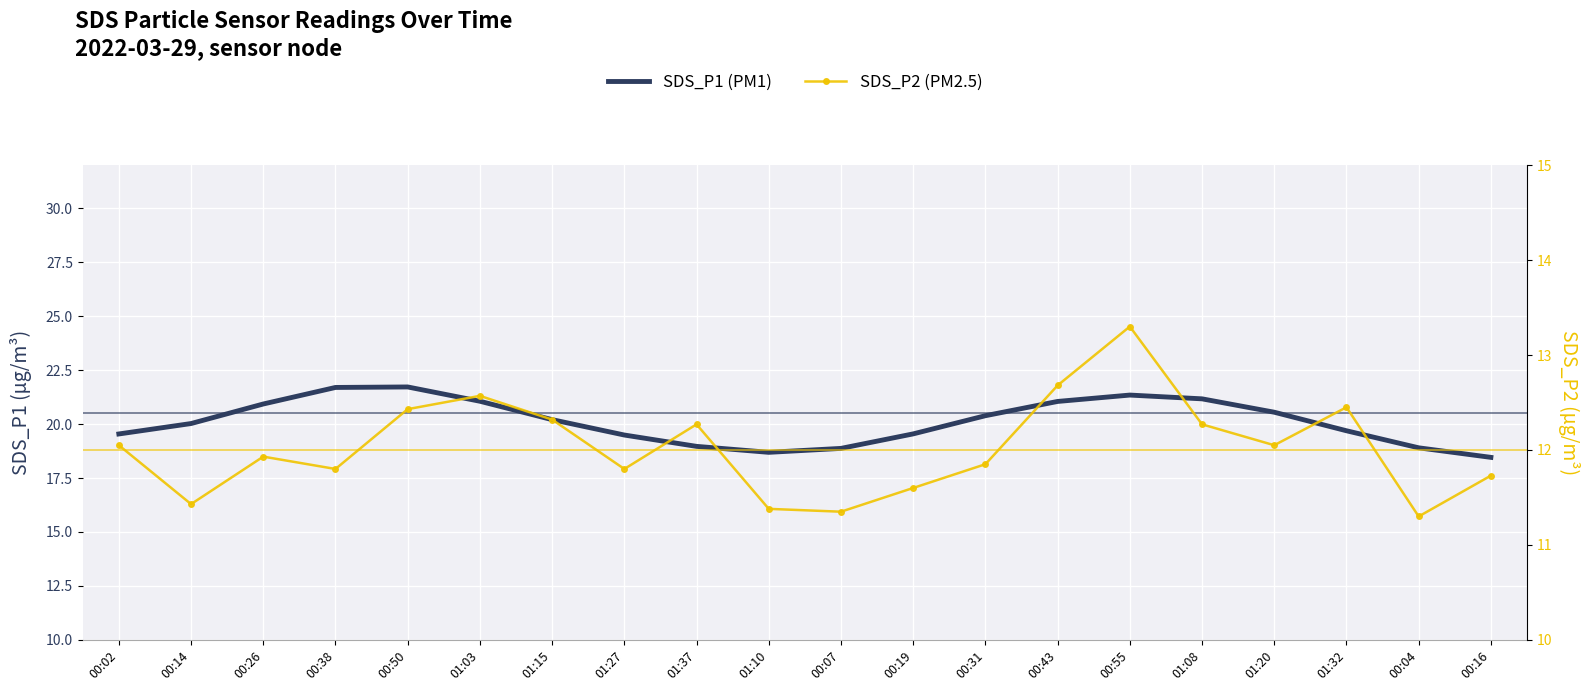

How many interior local peaks does the SDS_P1 series have?

2